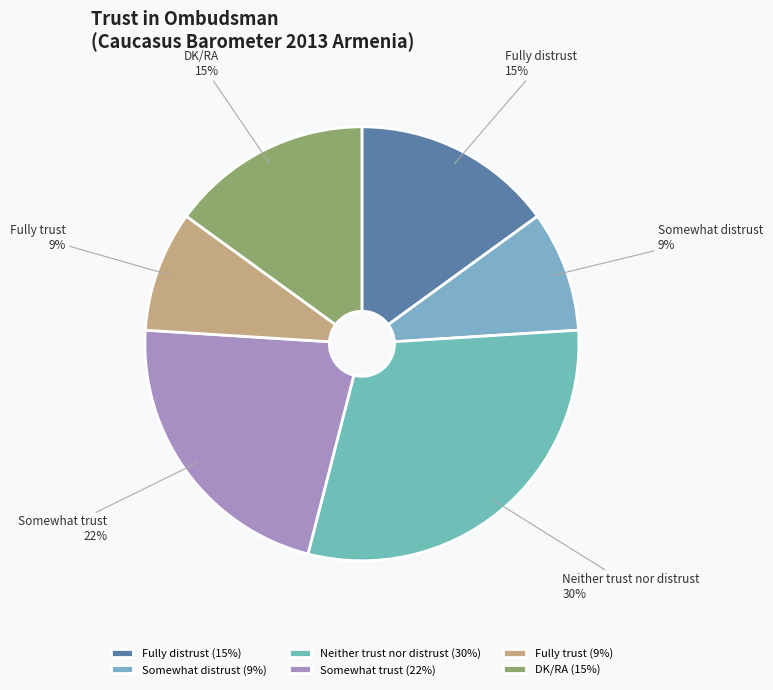

Which category has the biggest portion of the pie?

Neither trust nor distrust